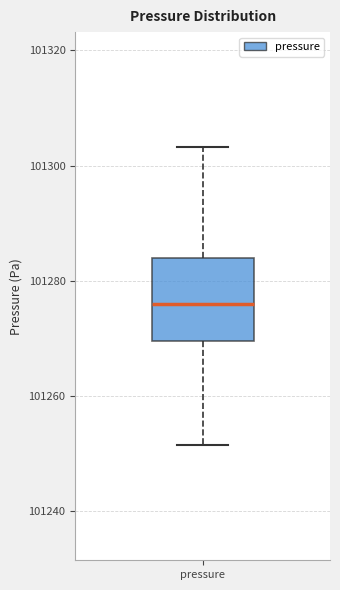

Transcribe this box plot: give where the median line is, the range the box spans, and where the two whiskers end, as read against the y-axis. The values are not printed on the chart, so give them approximately, as read against the axis.

median 101276, box 101270 to 101284, whiskers 101252 to 101304